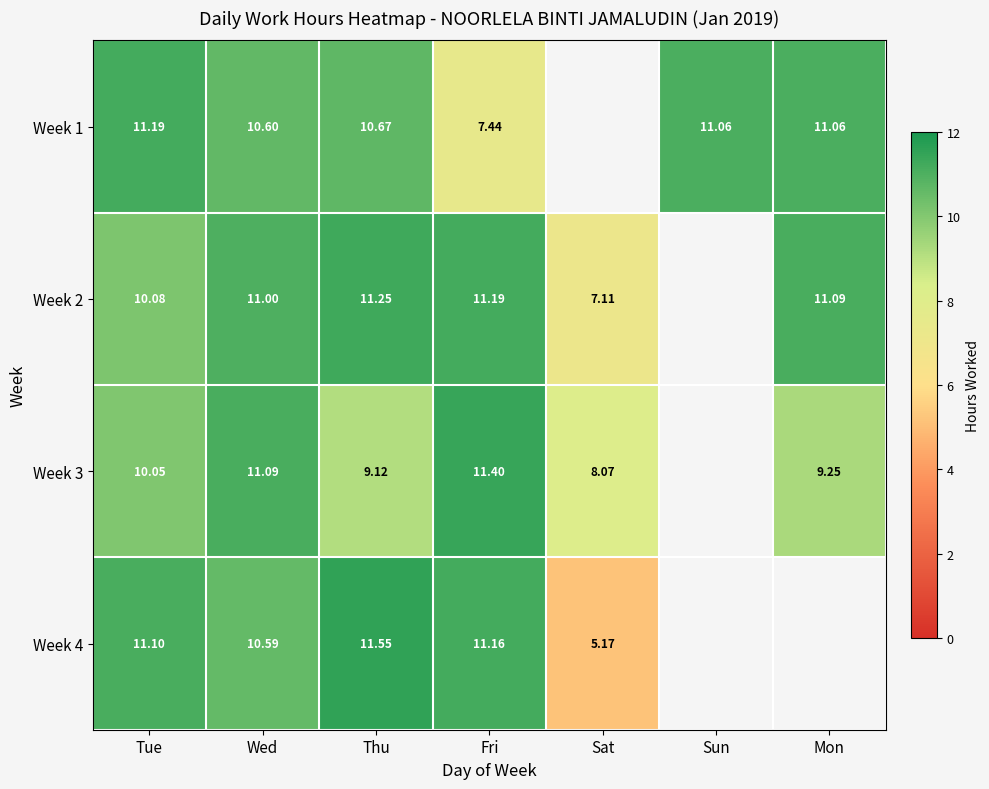

Which category has the highest value across all series?

Thu